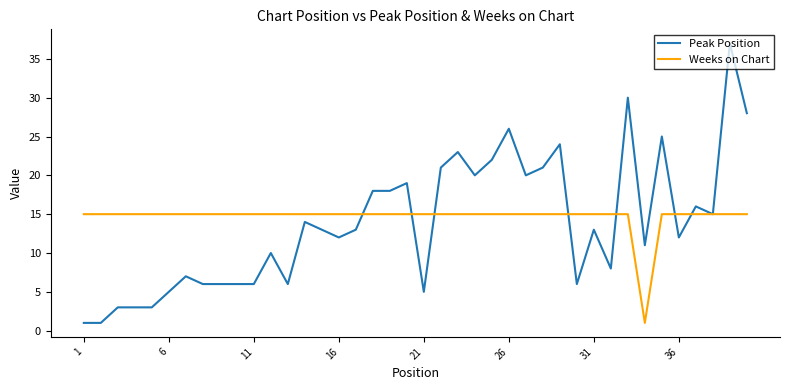

List the series in order of their peak value, highest first.

Peak Position, Weeks on Chart